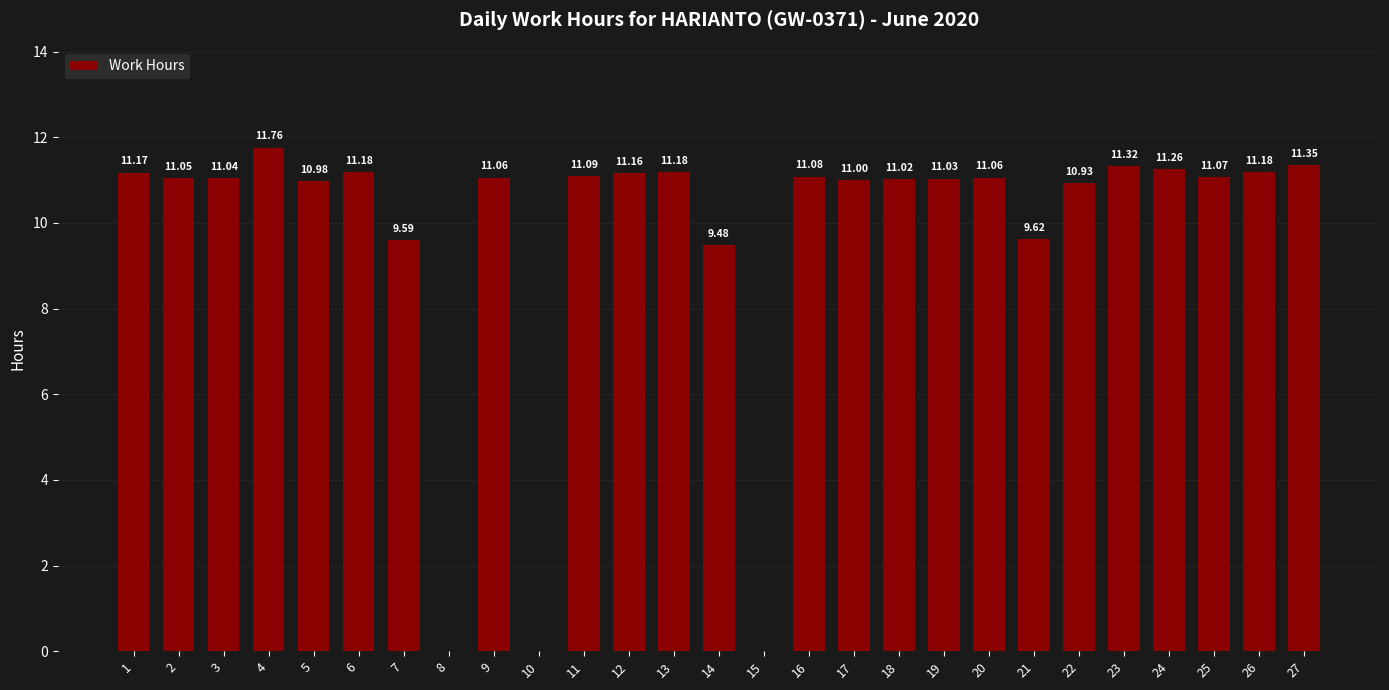

What is the ratio of the value at 7 to the value at 23?

0.8